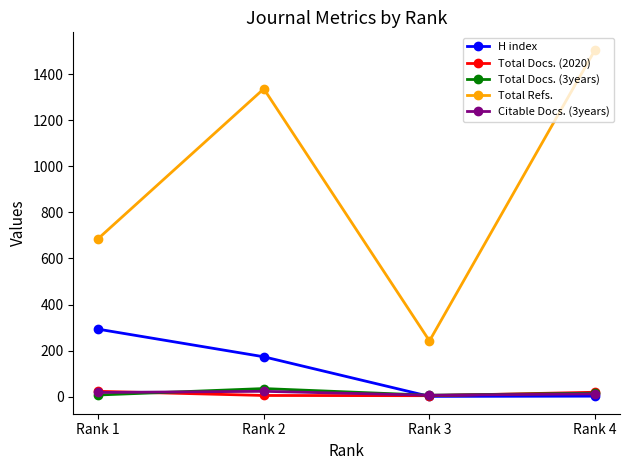

True or false: H index has more than 2 points higher than both neighbors.

False